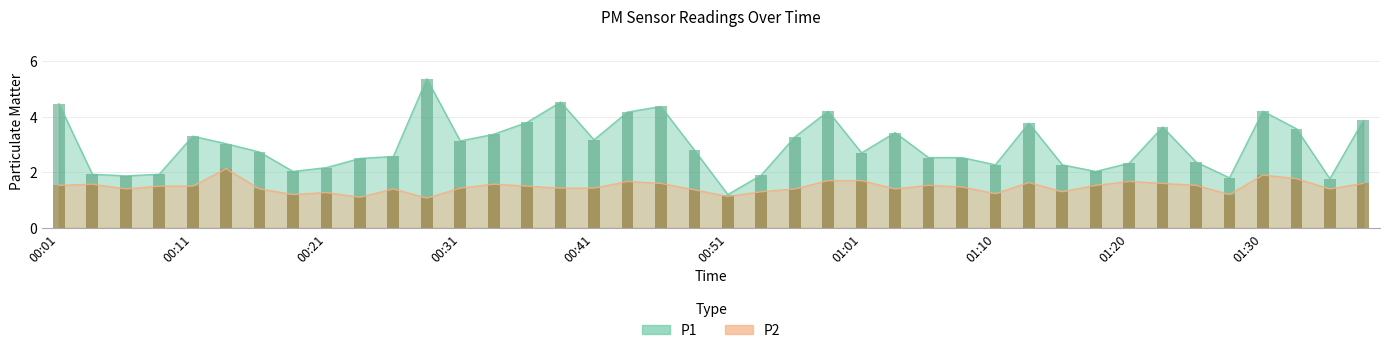

What is the spread (max minus min) of values at 00:01?

2.9